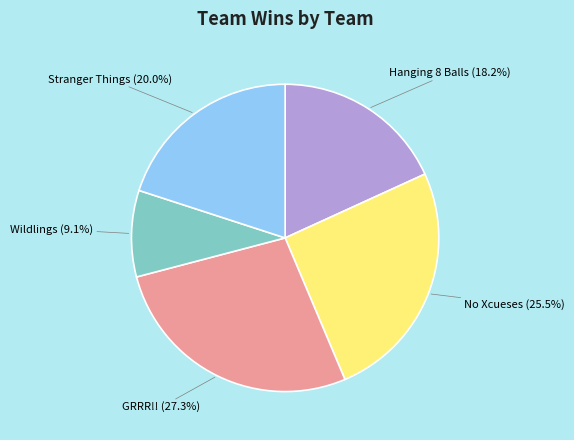

Between No Xcueses and GRRR!!, which is larger?

GRRR!!